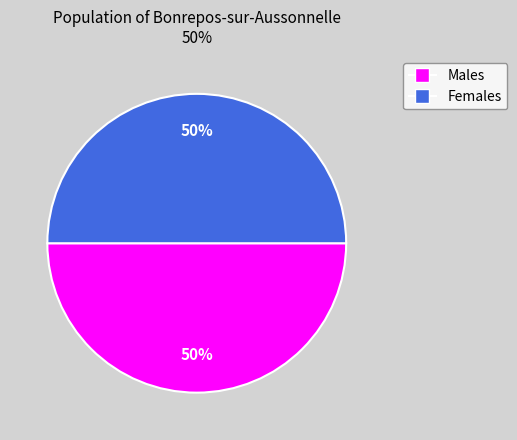

Count the number of slices in the pie.

2